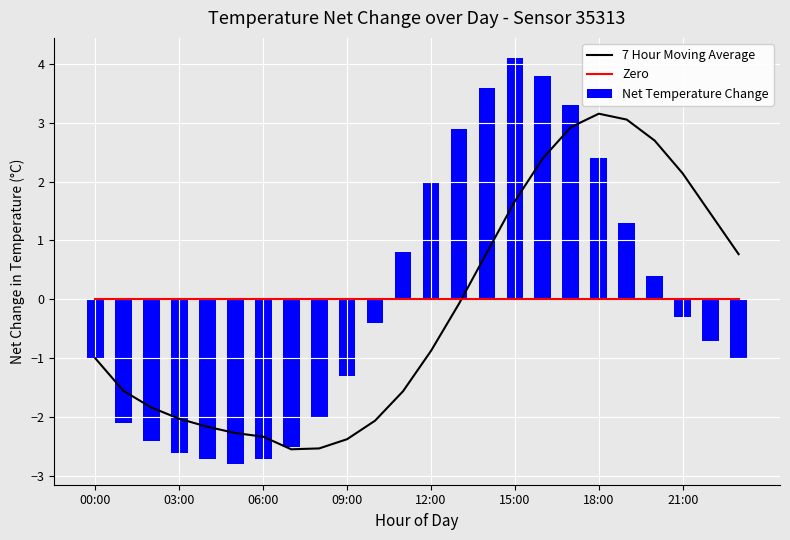

What are all the series names shown in the legend?

7 Hour Moving Average, Zero, Net Temperature Change